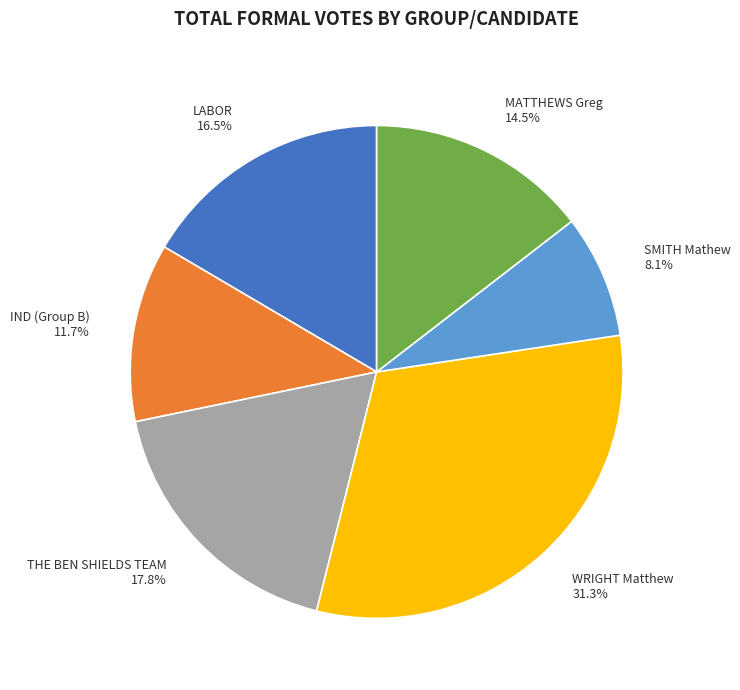

To the nearest percent, what is the difference between the MATTHEWS Greg and IND (Group B) slice percentages?

3%